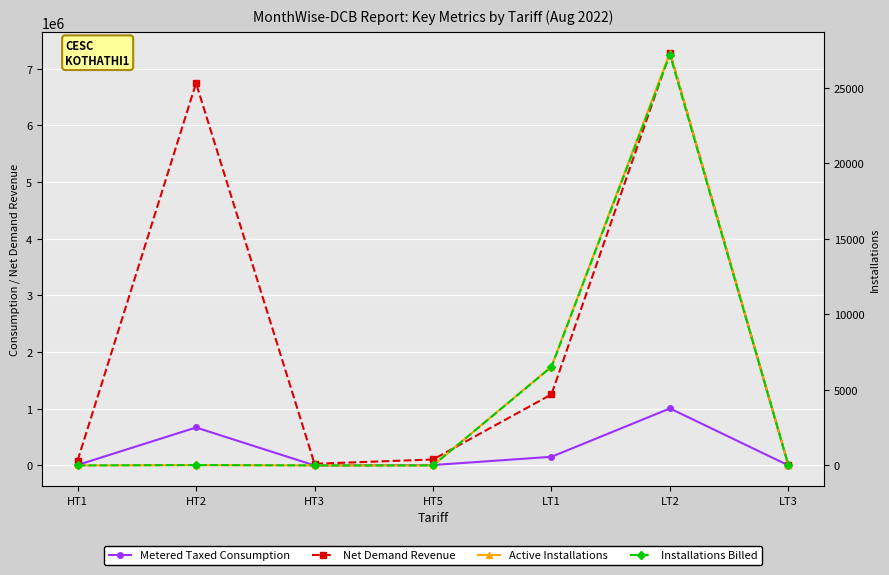

Reading right to left, extract all data points from this chart.

Metered Taxed Consumption: LT3=109.0	LT2=1005859.0	LT1=152121.0	HT5=6425.0	HT3=0.0	HT2=669352.0	HT1=7557.0
Net Demand Revenue: LT3=1447.1	LT2=7286334.5	LT1=1253575.5	HT5=104705.6	HT3=28817.0	HT2=6745664.0	HT1=85219.7
Active Installations: LT3=4.0	LT2=27328.0	LT1=6546.0	HT5=1.0	HT3=2.0	HT2=26.0	HT1=1.0
Installations Billed: LT3=4.0	LT2=27190.0	LT1=6524.0	HT5=1.0	HT3=2.0	HT2=26.0	HT1=1.0